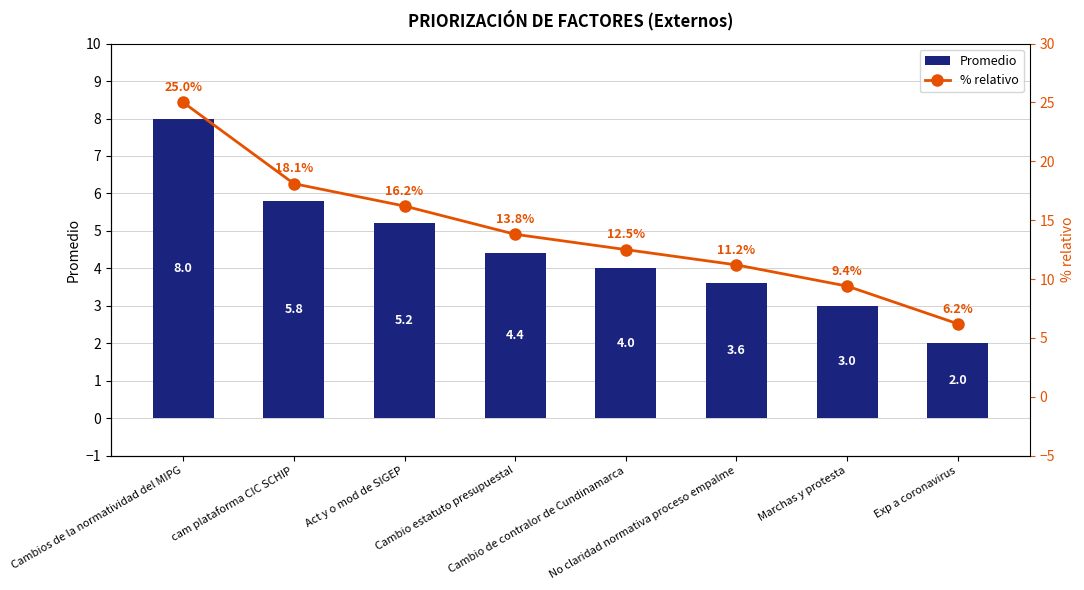

Which series changed the most between No claridad normativa proceso empalme and Exp a coronavirus?

% relativo